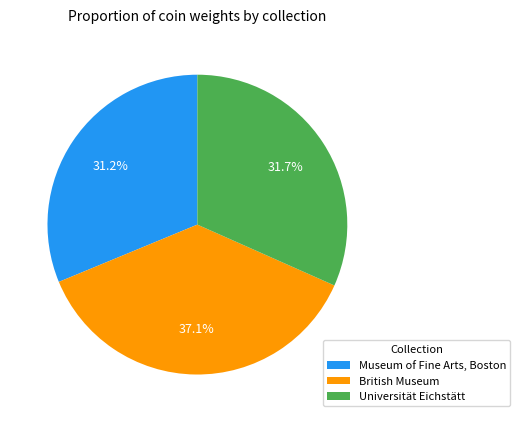

What percentage is the British Museum slice, to the nearest percent?

37%